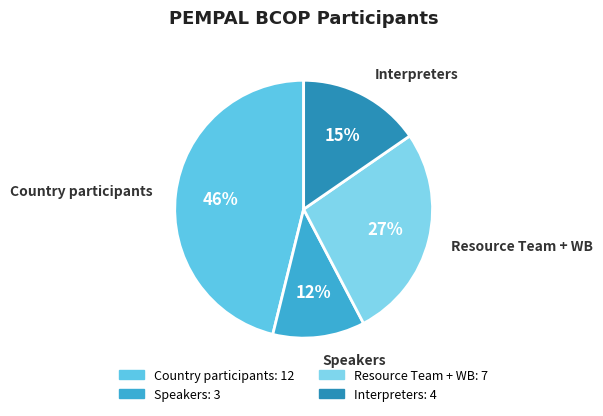

True or false: Speakers accounts for 2% of the total.

False